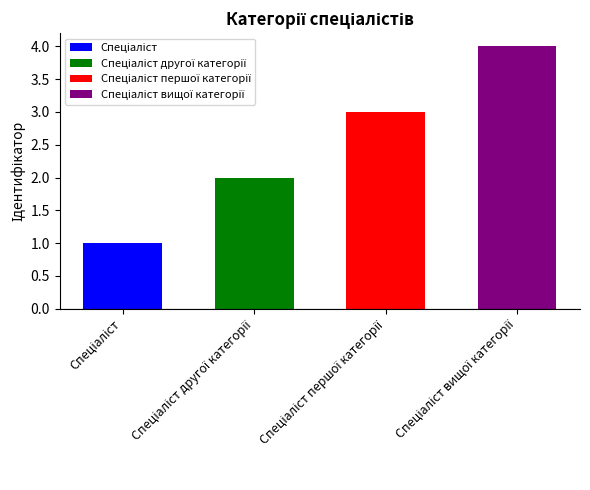

What is the label of the 4th bar from the right?

Спеціаліст